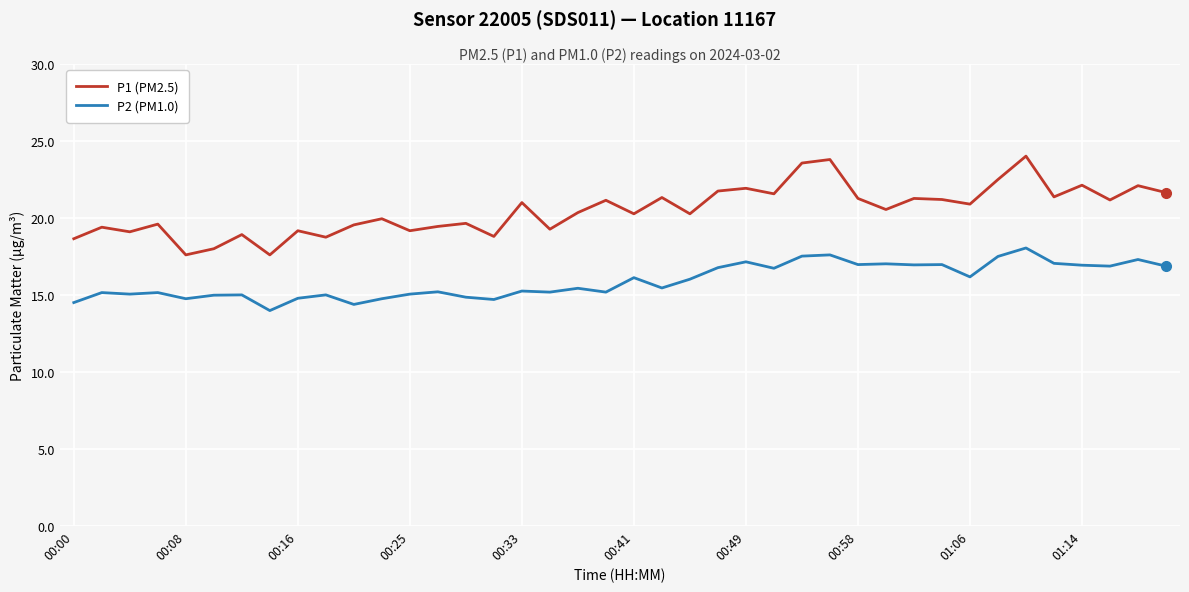

List the series in order of their overall mean, lowest first.

P2 (PM1.0), P1 (PM2.5)